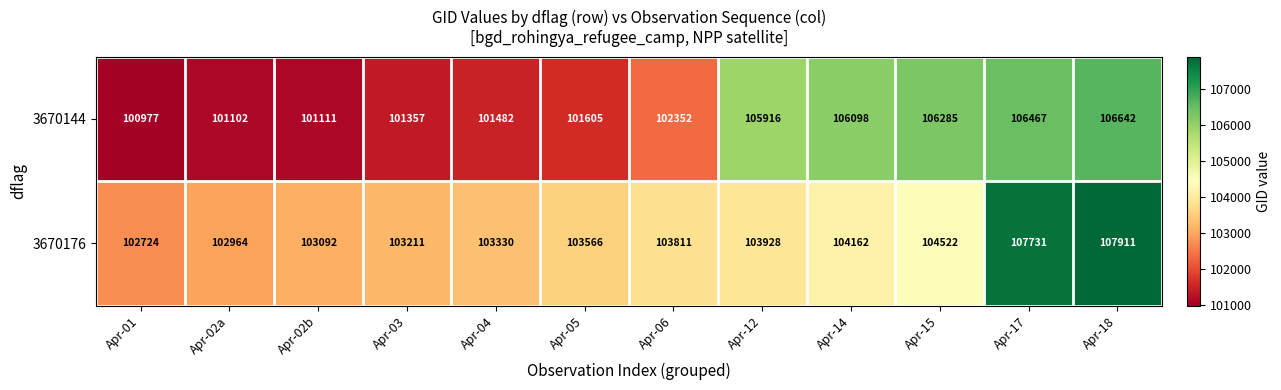

Is the value of 3670176 at Apr-17 greater than the value of 3670144 at Apr-02a?

Yes